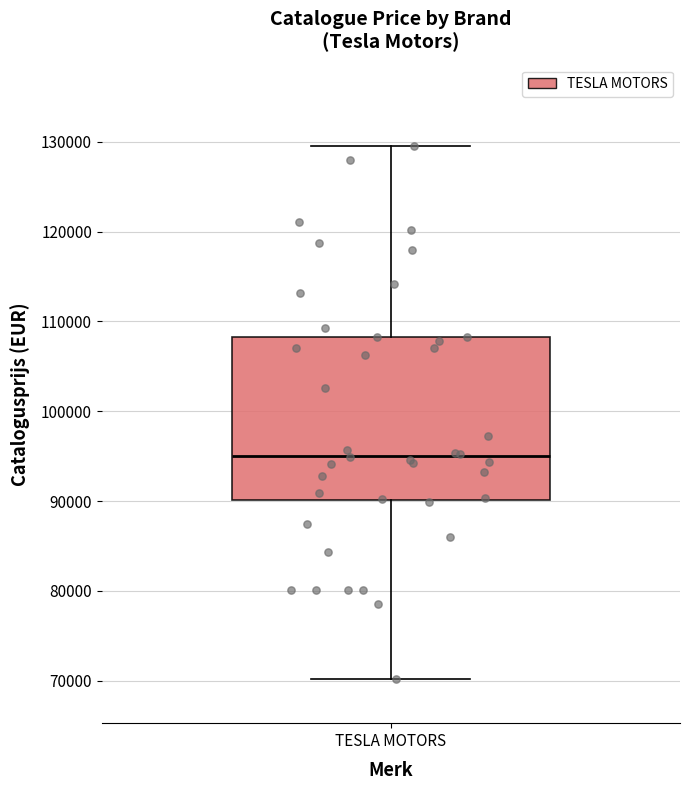

Transcribe this box plot: give where the median line is, the range the box spans, and where the two whiskers end, as read against the y-axis. The values are not printed on the chart, so give them approximately, as read against the axis.

median 95000, box 90000 to 108000, whiskers 70000 to 130000